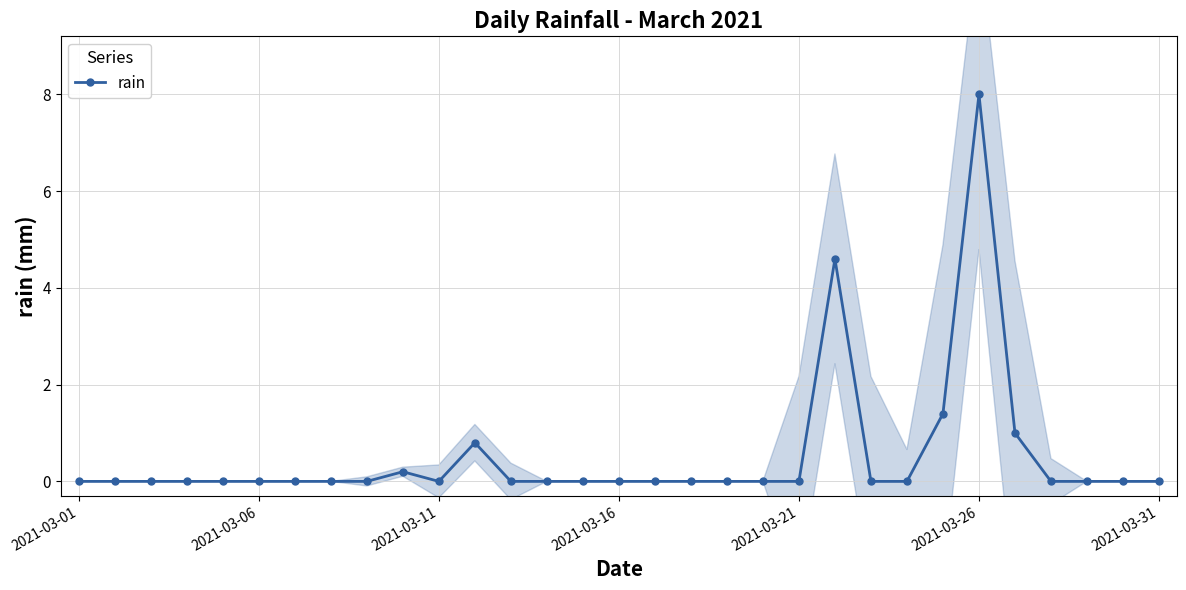

How many interior local peaks (higher than both neighbors) does the data have?

4